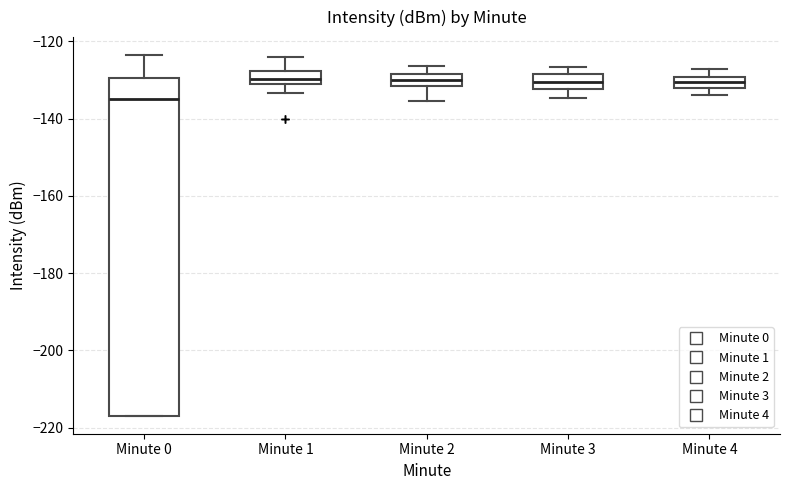

Where is the upper edge of the box for Minute 3 on the y-axis? The values are not printed on the chart, so give them approximately, as read against the axis.

-128